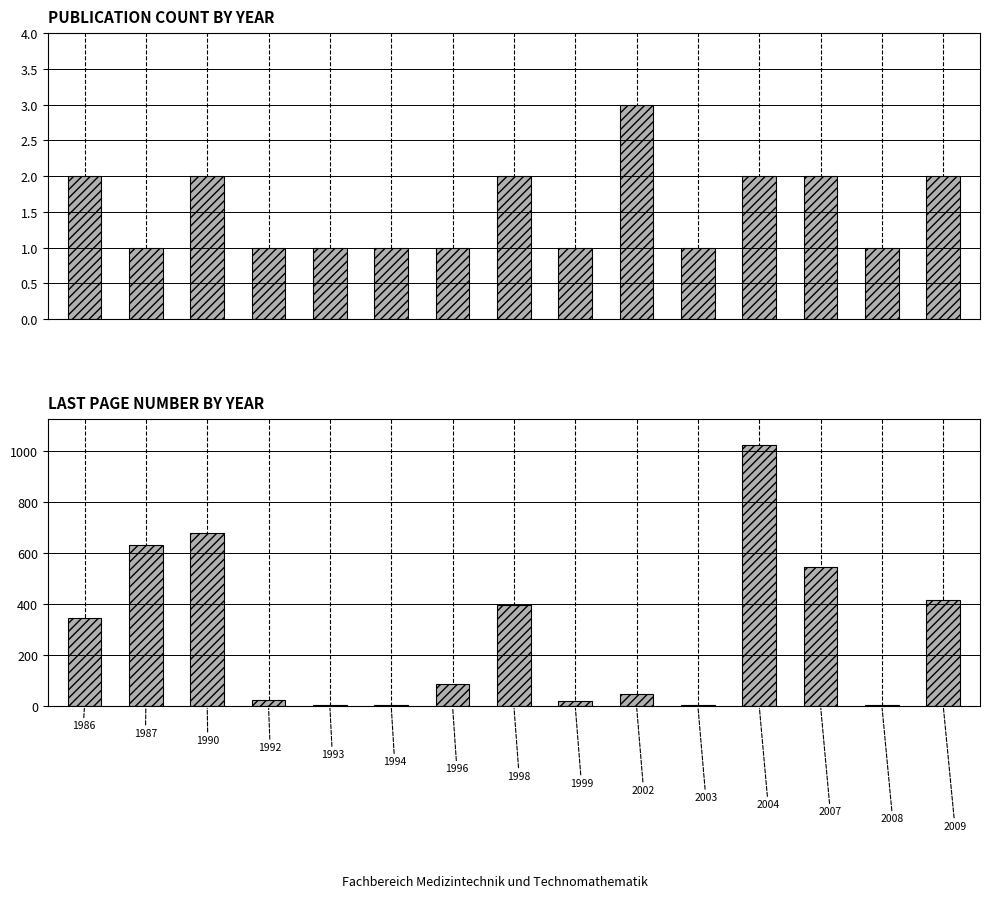

At how many categories does at least one series exceed 435?

4